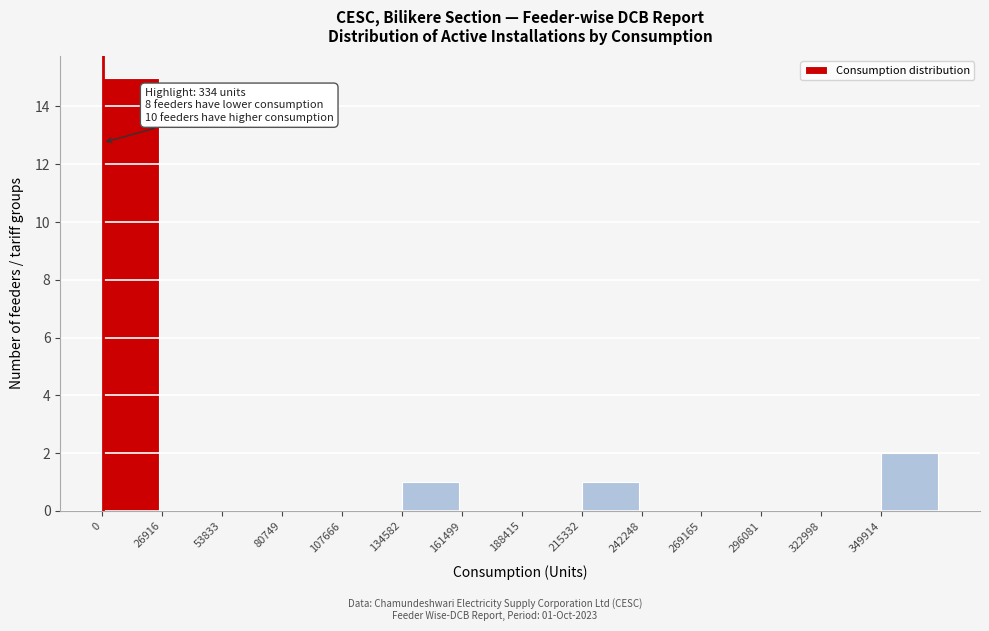

Over which range of the x-axis is the bar tallest?

0 to 25000